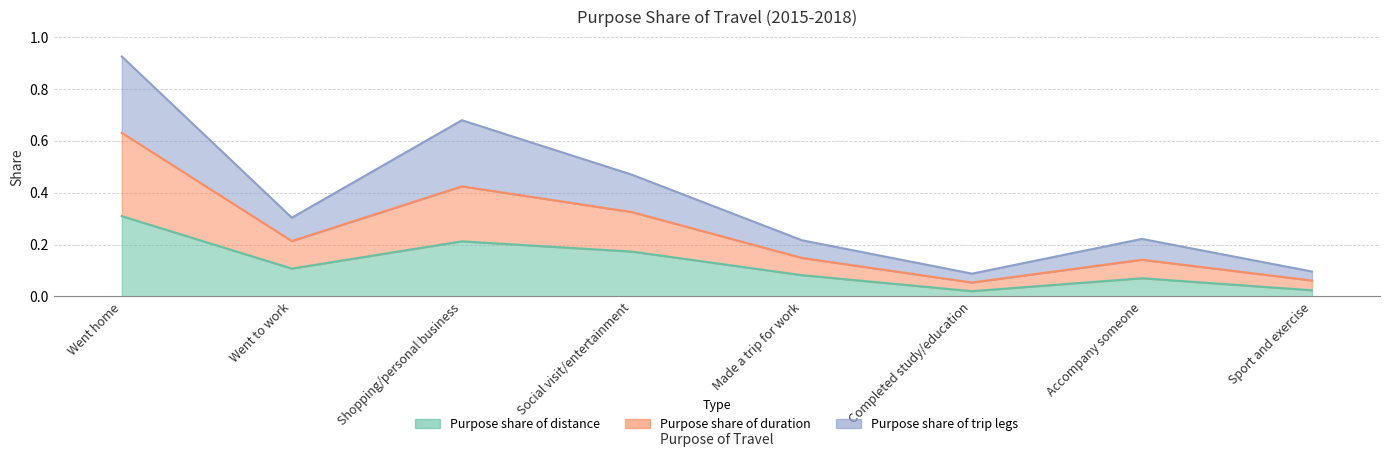

True or false: Purpose share of distance and Purpose share of duration intersect in this chart.

False